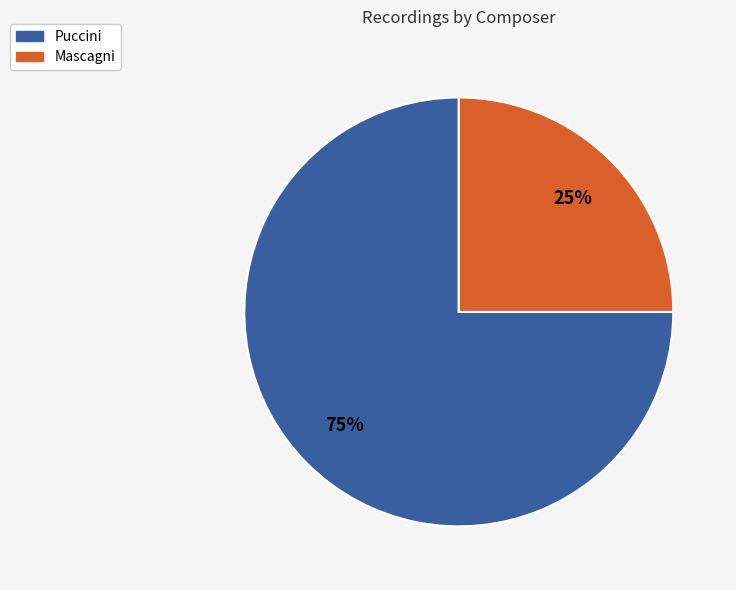

Count the number of slices in the pie.

2